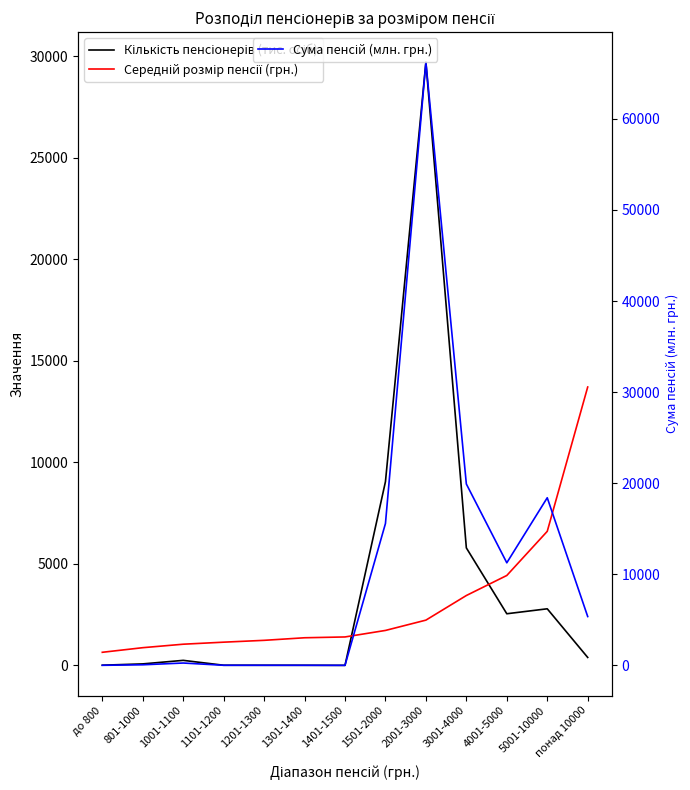

What are all the series names shown in the legend?

Кількість пенсіонерів (тис. осіб), Середній розмір пенсії (грн.), Сума пенсій (млн. грн.)